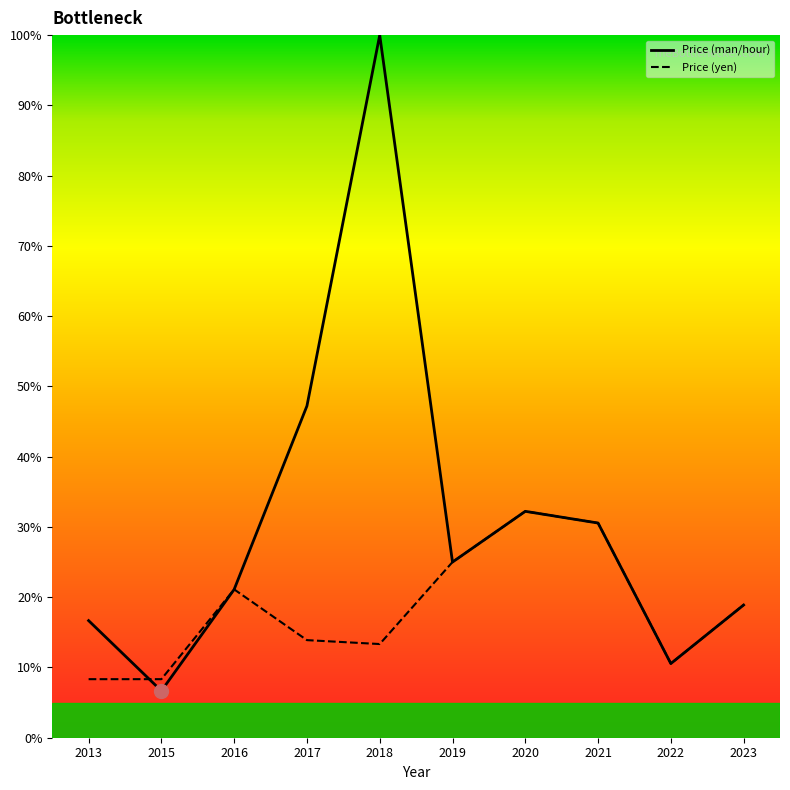

Does the chart display data point markers on the line(s)?

No